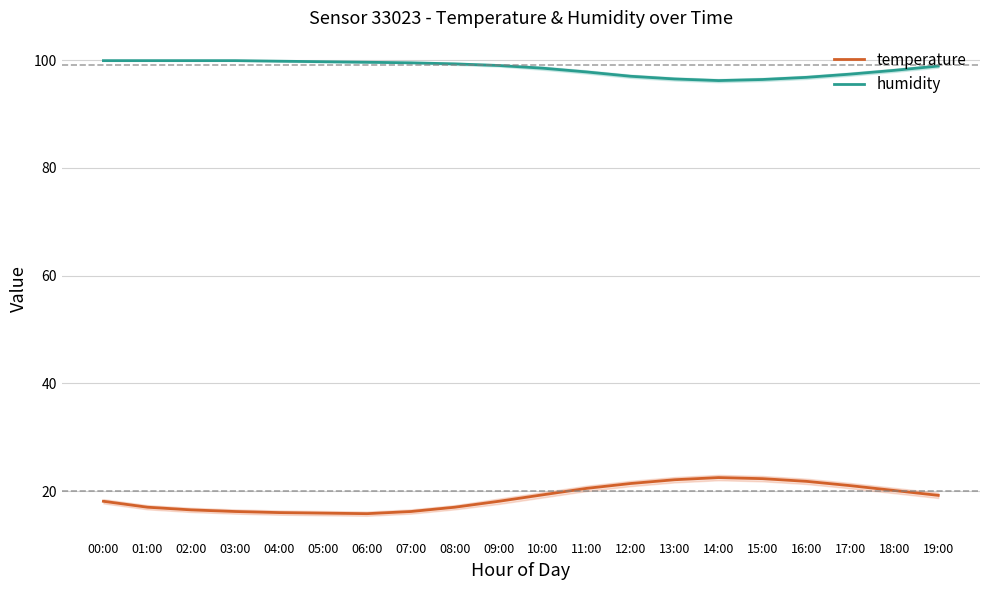

At which category is the sum across all series the highest?

14:00